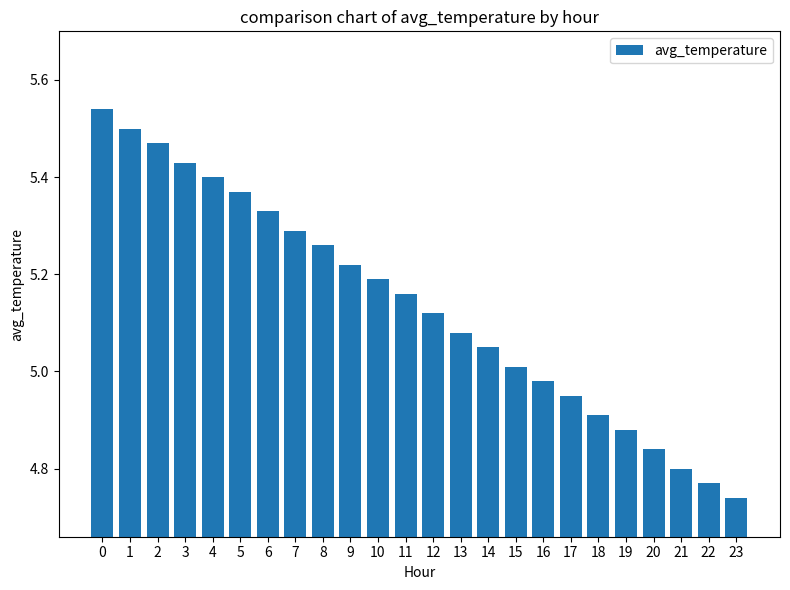

Approximately how many times larger is the value at 12 compared to 1?

0.9